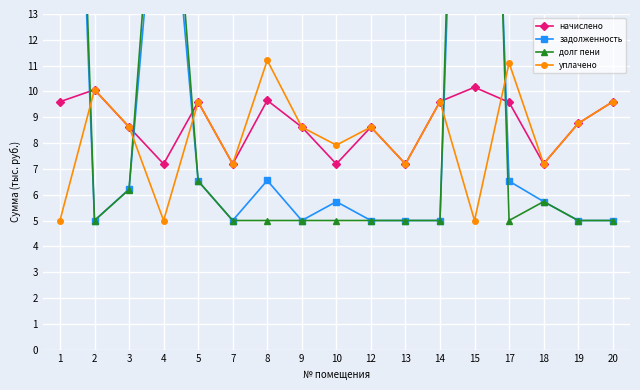

What is the minimum value shown in the chart?

5.0